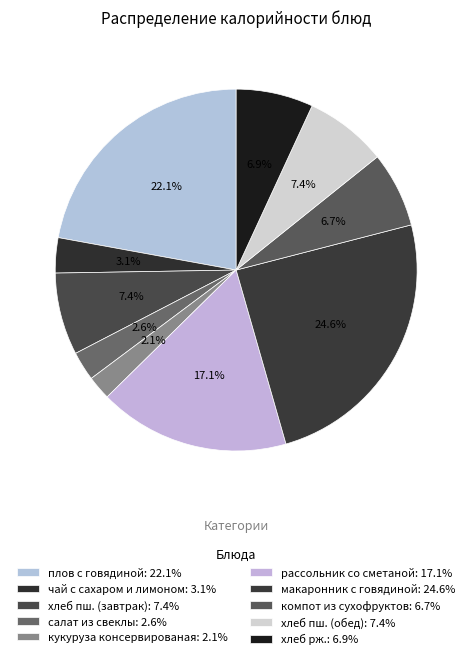

Which category has the biggest portion of the pie?

макаронник с говядиной